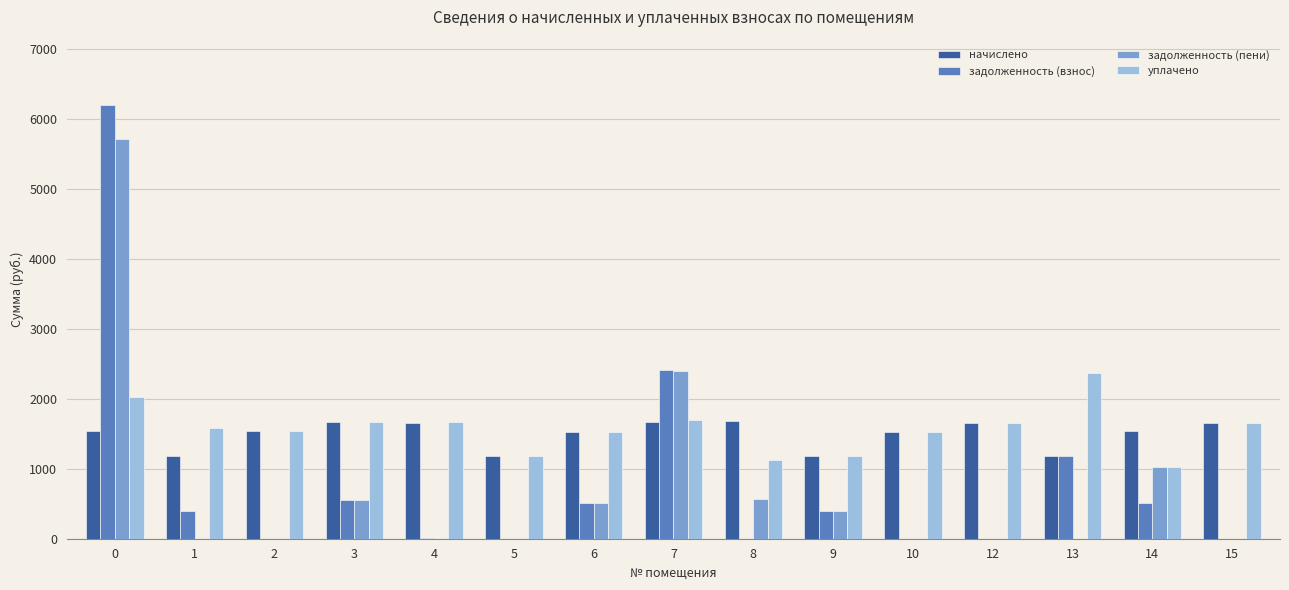

Is the value of уплачено at 14 greater than the value of задолженность (пени) at 4?

Yes